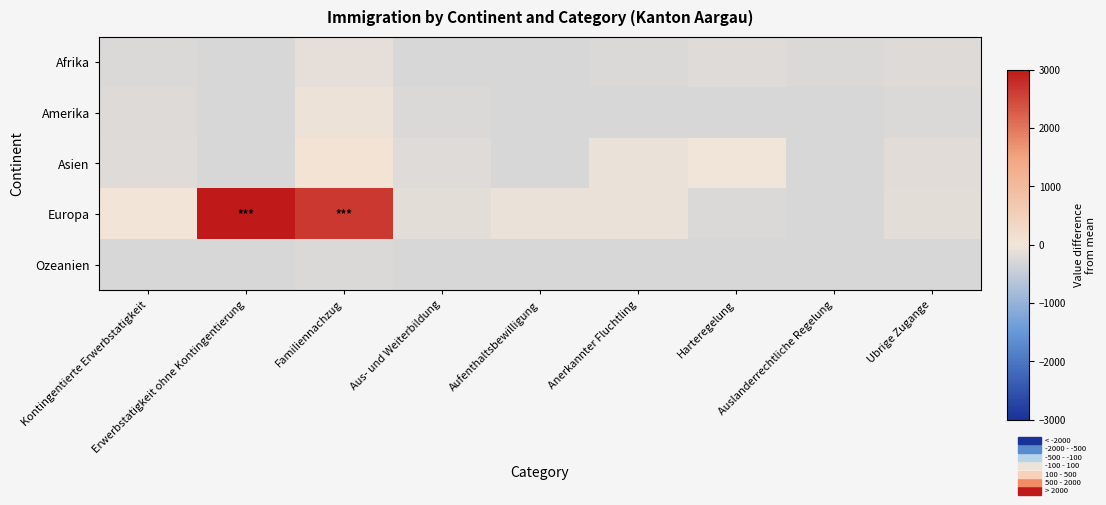

How many categories are shown in the chart?

9